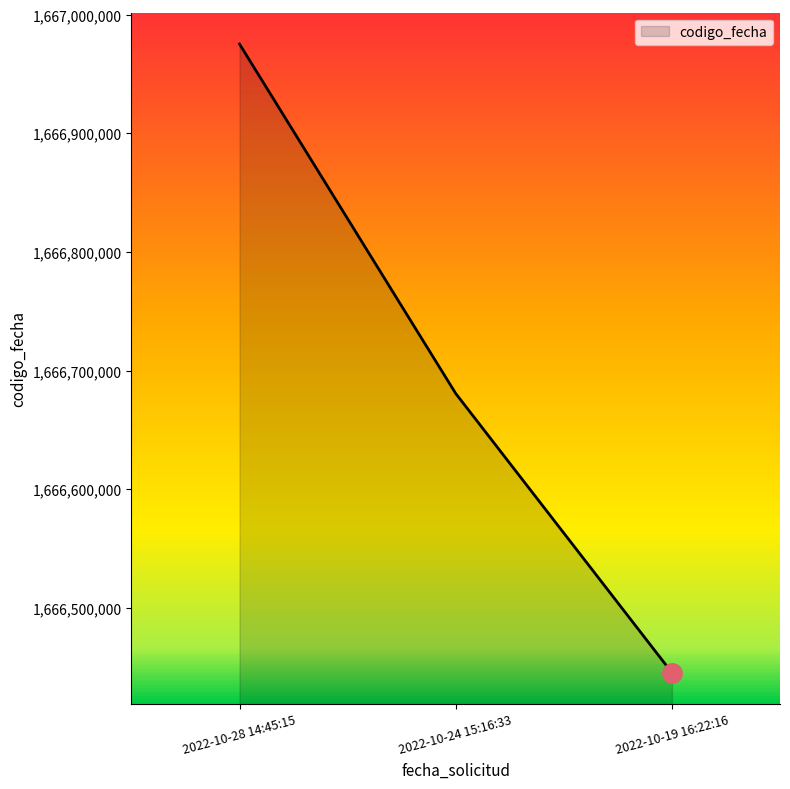

The chart shows a value of 1666975320 at 2022-10-28 14:45:15. True or false?

True